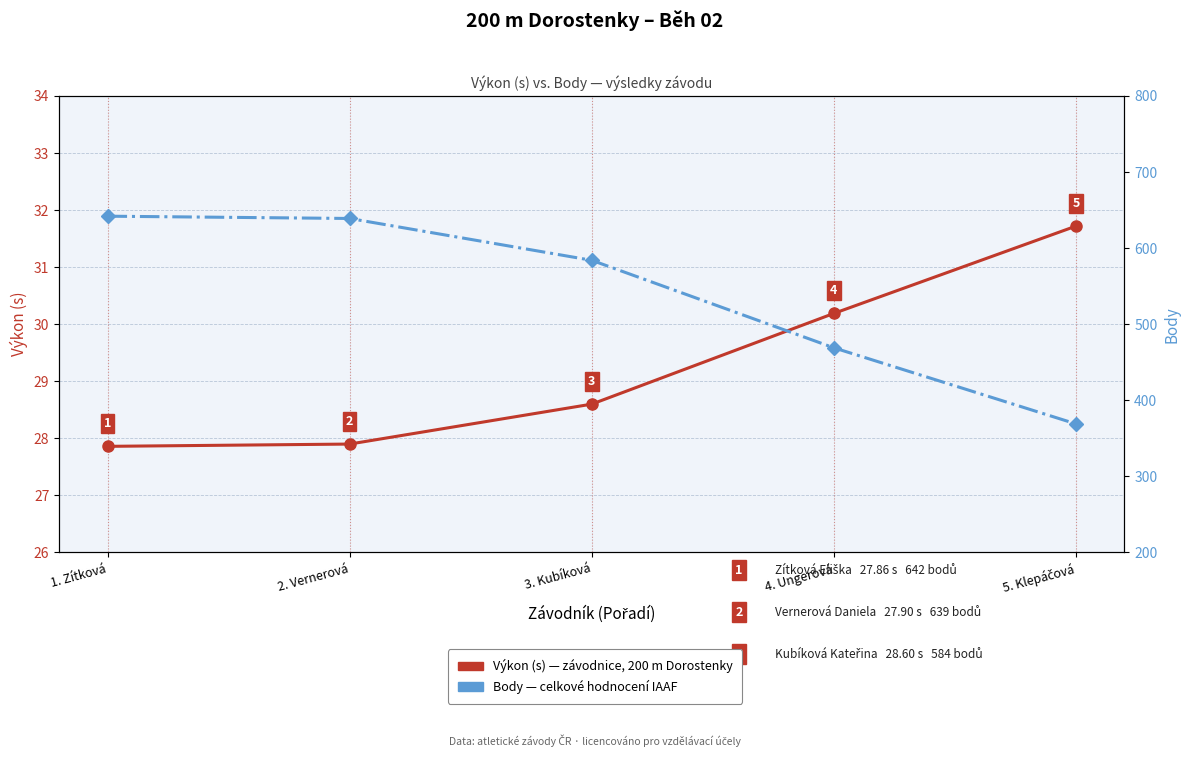

What is the average value of the Výkon (s) series?

29.3